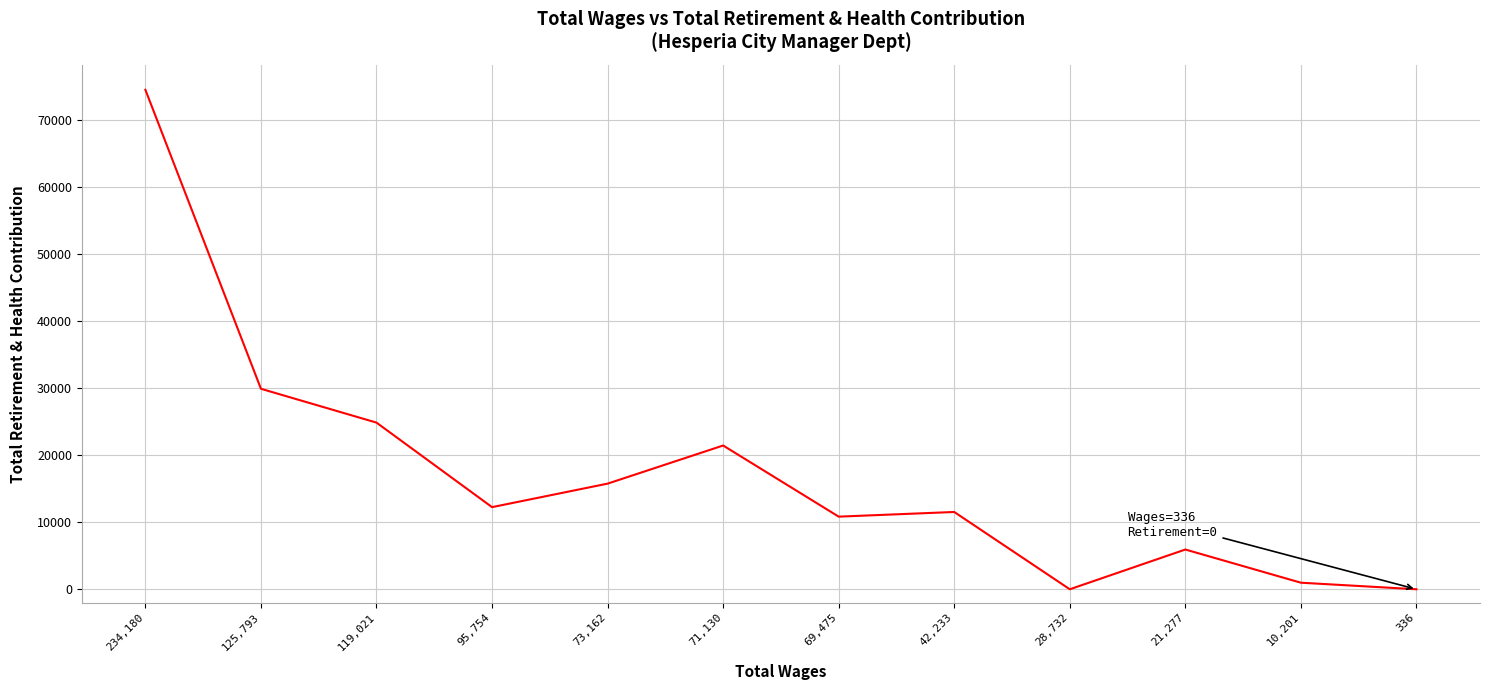

Where does the data first go above 12244?

234,180